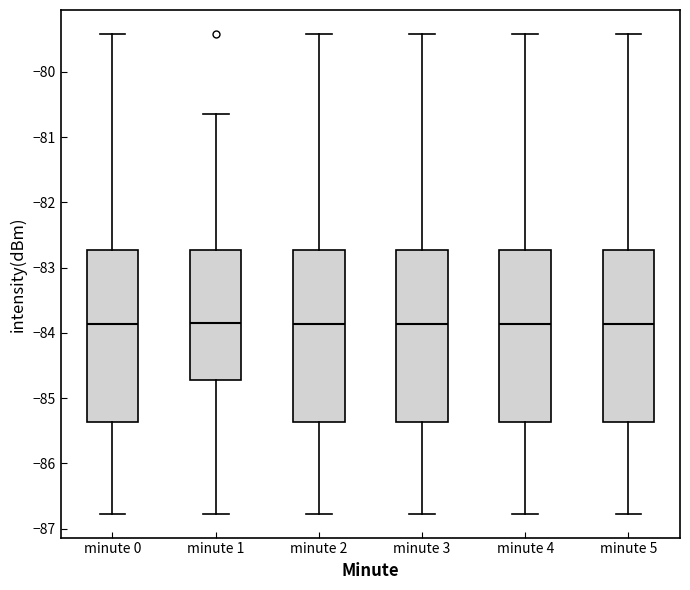

Reading left to right, read every box against the y-axis: the position of its median line, the range the box covers, and the ends of its whiskers. The values are not printed on the chart, so give them approximately, as read against the axis.

minute 0: median -83.9, box -85.4 to -82.7, whiskers -86.8 to -79.4
minute 1: median -83.8, box -84.7 to -82.7, whiskers -86.8 to -80.6
minute 2: median -83.9, box -85.4 to -82.7, whiskers -86.8 to -79.4
minute 3: median -83.9, box -85.4 to -82.7, whiskers -86.8 to -79.4
minute 4: median -83.9, box -85.4 to -82.7, whiskers -86.8 to -79.4
minute 5: median -83.9, box -85.4 to -82.7, whiskers -86.8 to -79.4